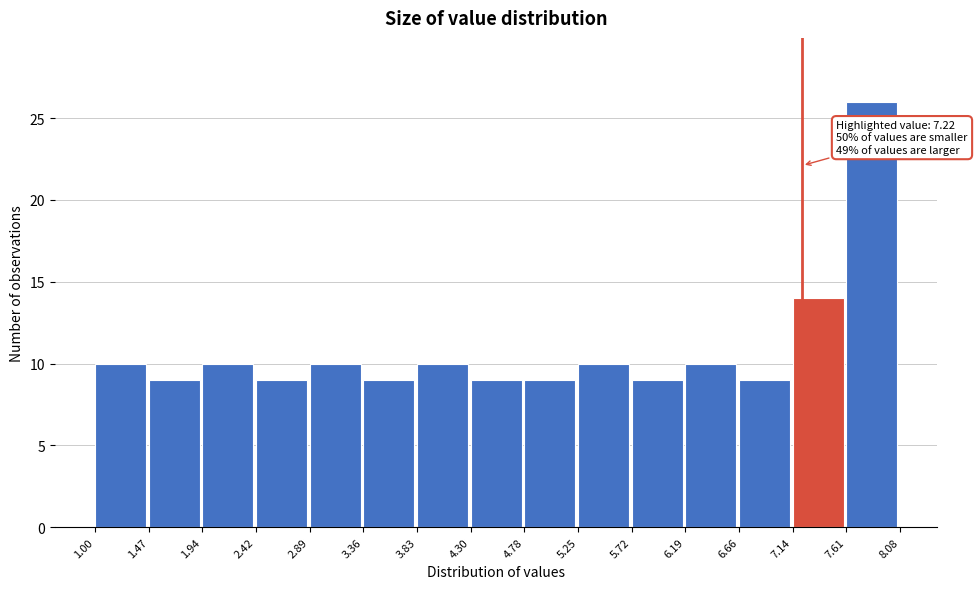

Which range on the x-axis has the tallest bar?

7.61 to 8.08